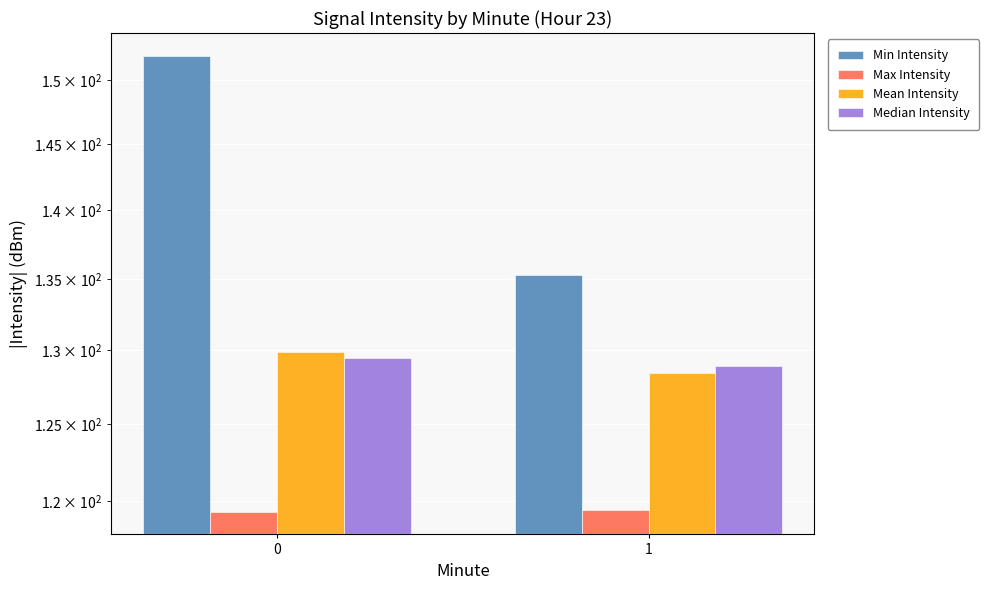

Are the bars horizontal?

No